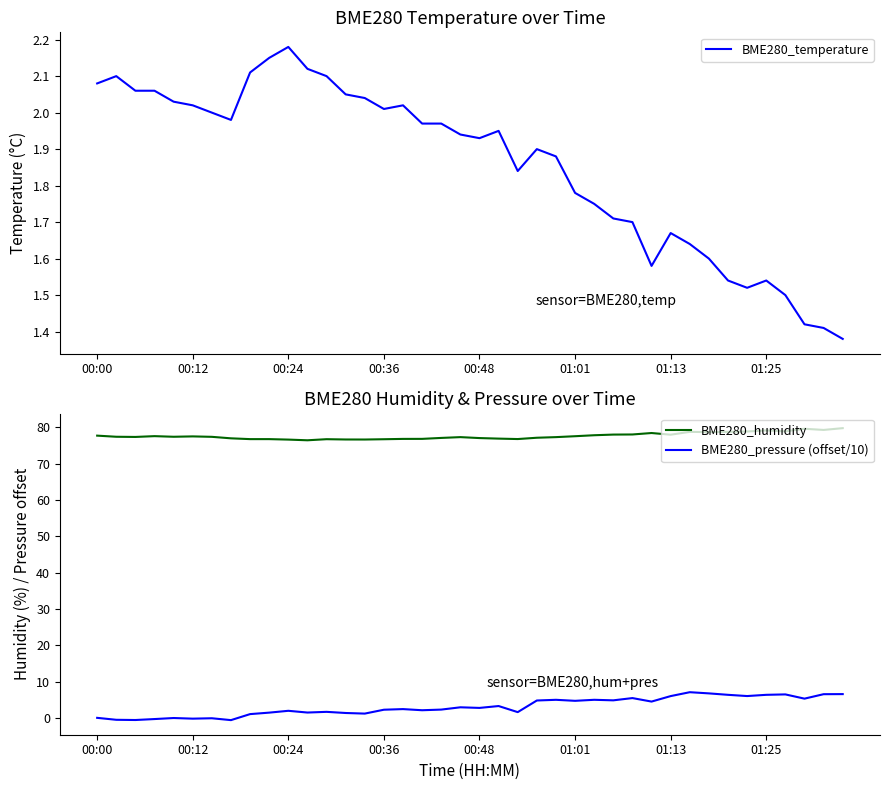

What are all the series names shown in the legend?

BME280_temperature, BME280_humidity, BME280_pressure (offset/10)